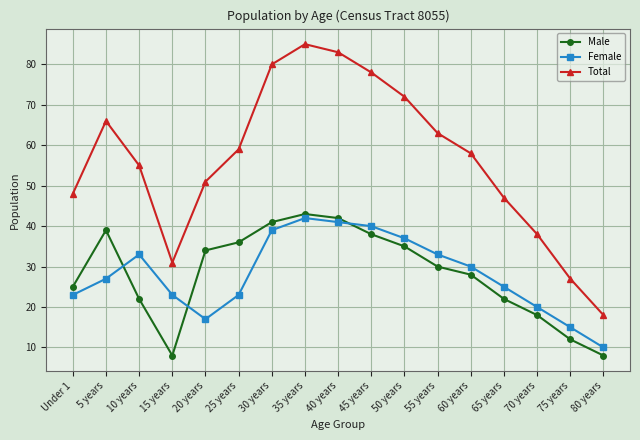

What is the difference between the maximum and minimum values in the Male series?

35